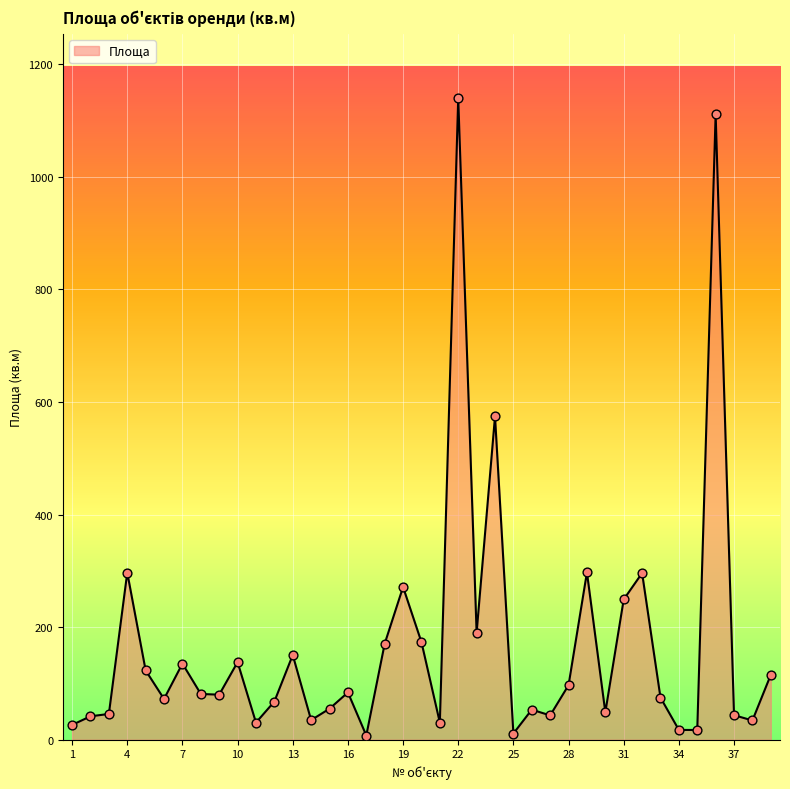

What is the maximum value shown in the chart?

1139.8